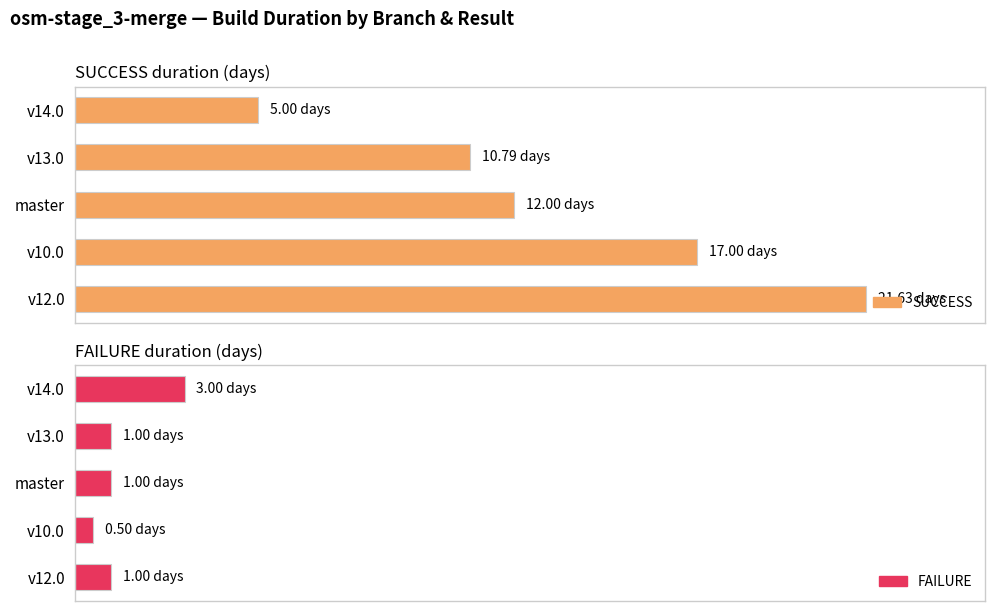

What are all the series names shown in the legend?

SUCCESS, FAILURE